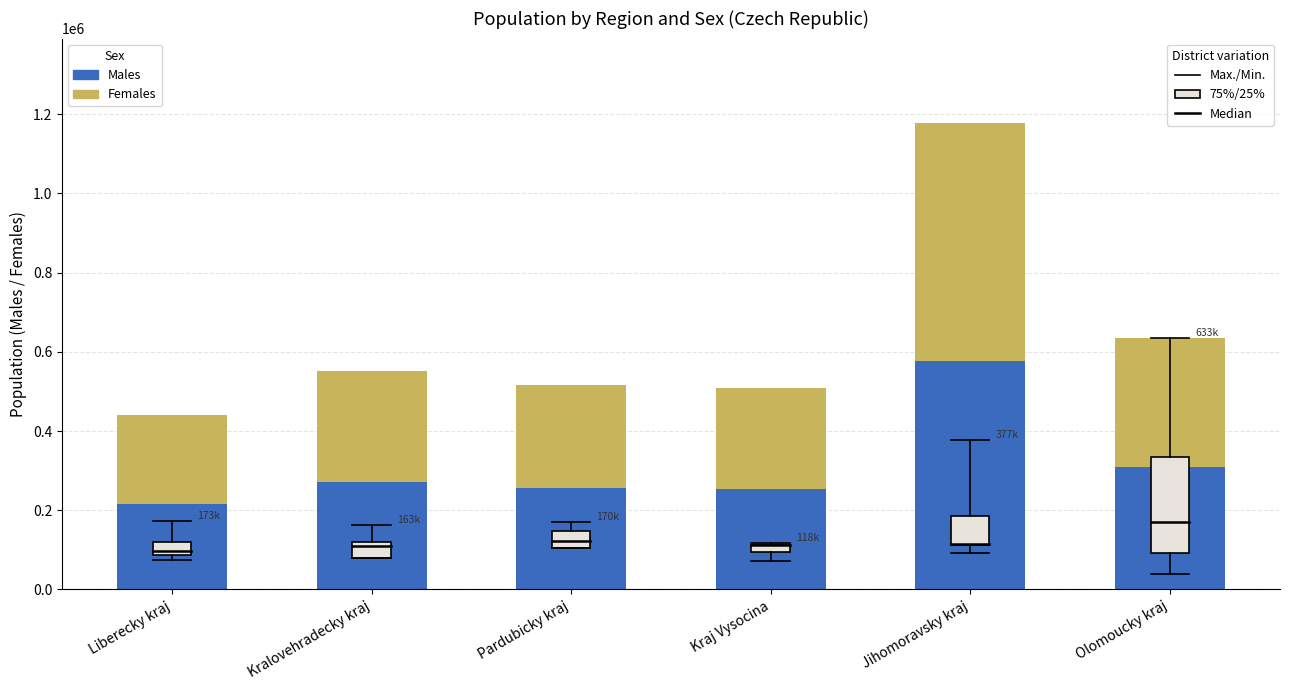

What is the total value across all series at Kraj Vysocina?

508952